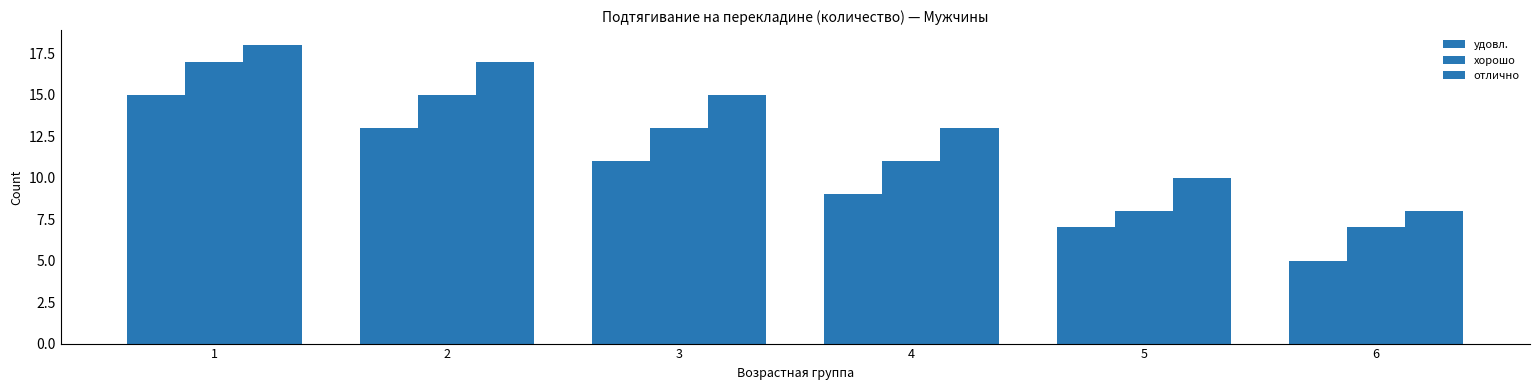

What is the sum of the отлично values at 4 and 3?

28